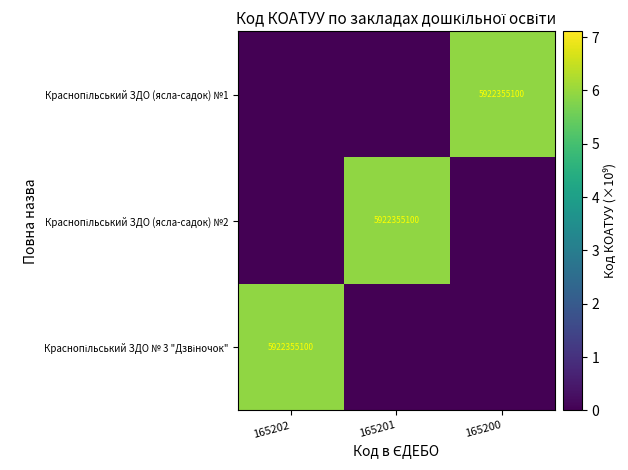

What is the difference between the maximum and second lowest values in the Краснопільський ЗДО (ясла-садок) №1 series?

5.9